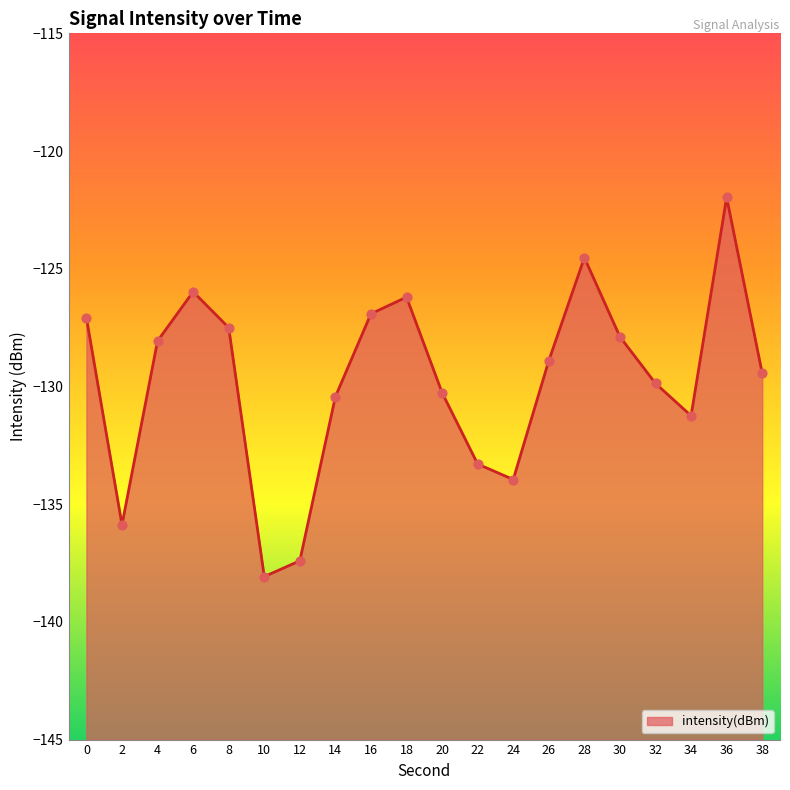

What is the change in value from 0 to 32?

-2.8